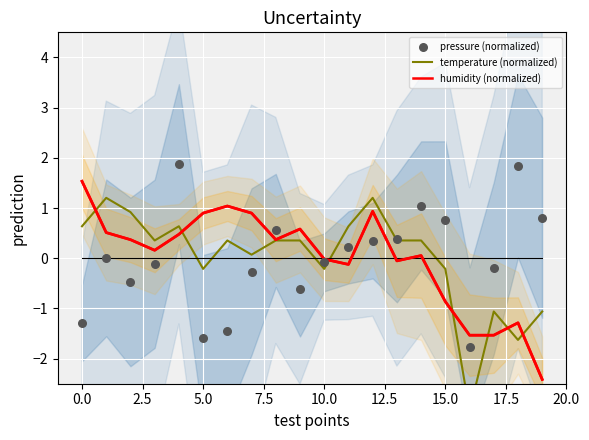

Is the value of humidity (normalized) at 12 greater than the value of pressure (normalized) at 11?

Yes